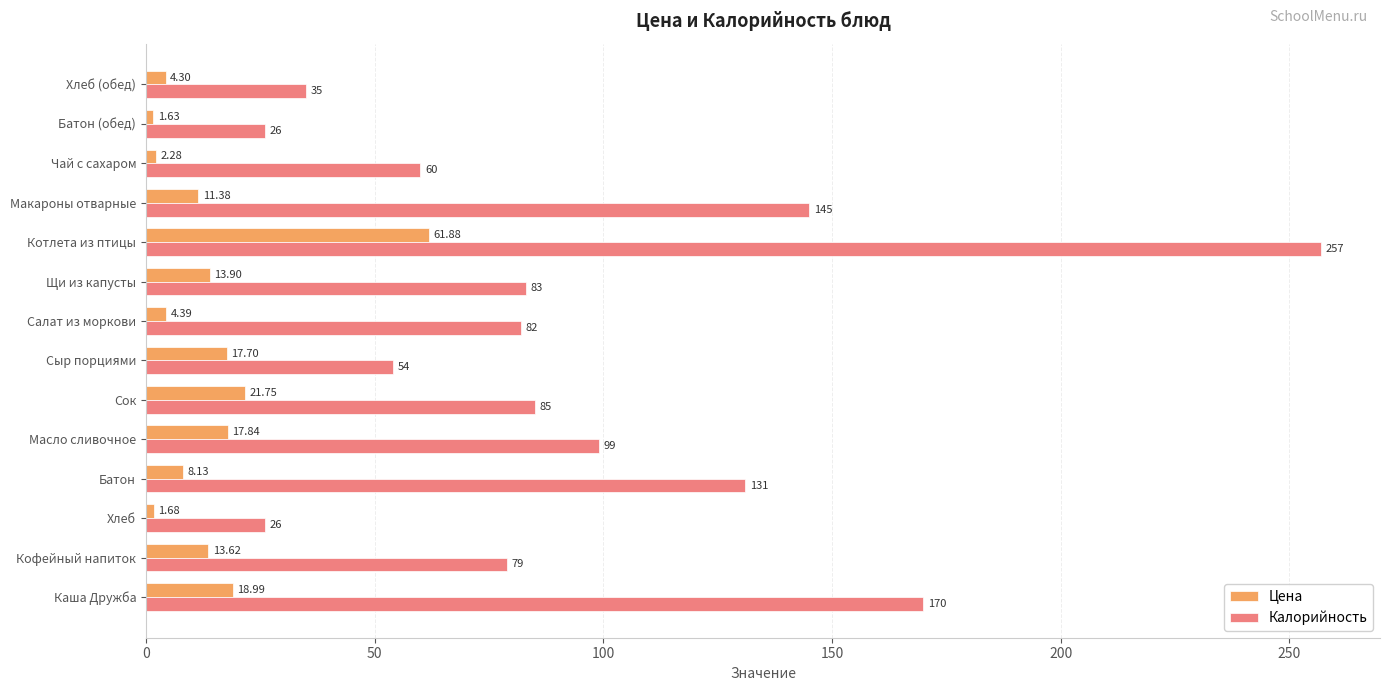

Which label corresponds to the largest value in the chart?

Котлета из птицы